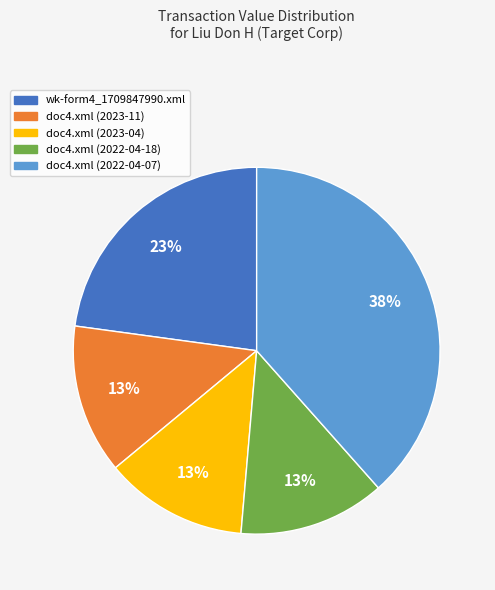

Which category has the biggest portion of the pie?

doc4.xml (2022-04-07)